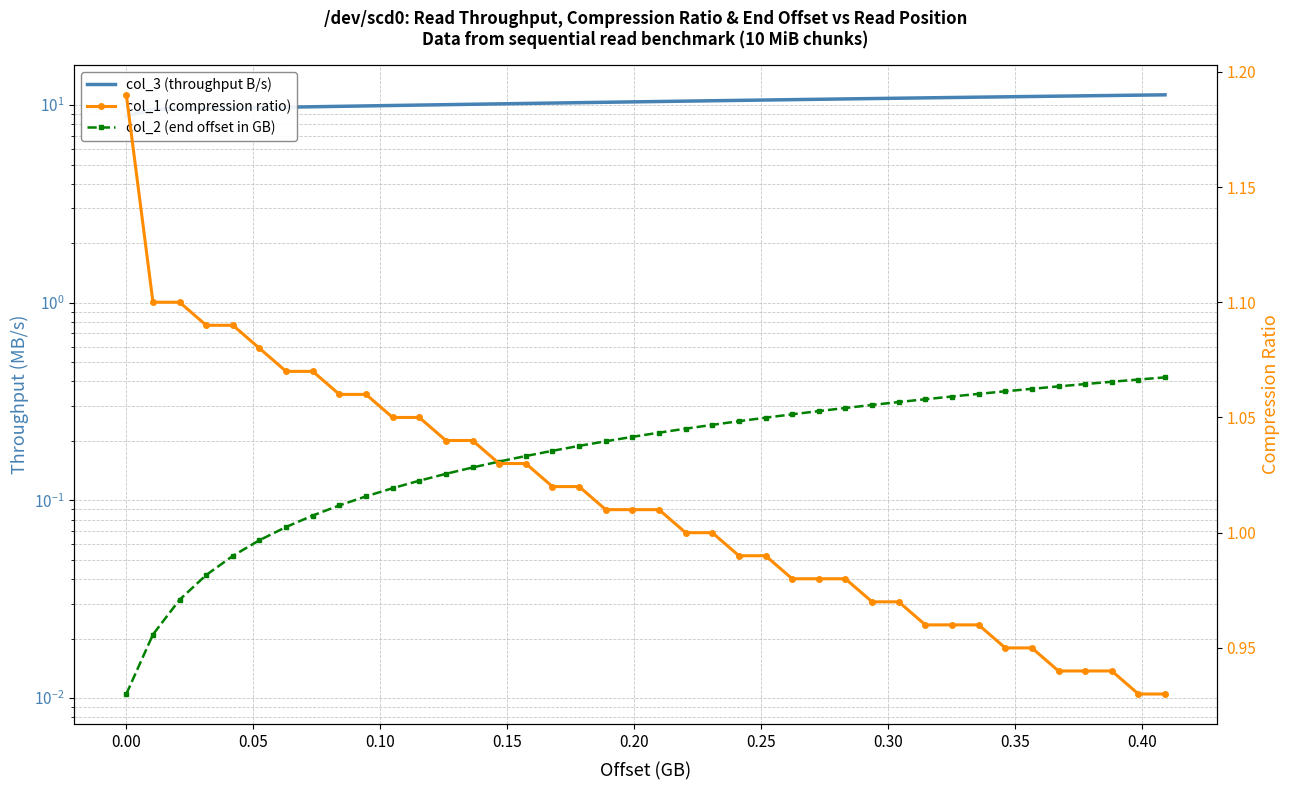

True or false: col_2 (end offset in GB) and col_1 (compression ratio) cross at least once.

False